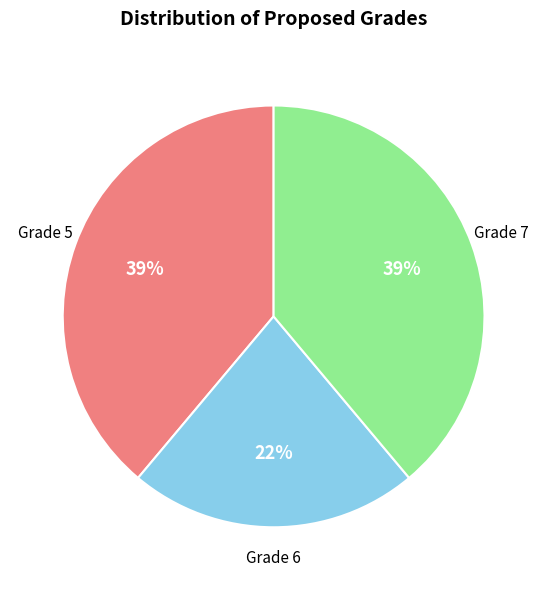

Is there any slice that represents more than half of the pie?

No